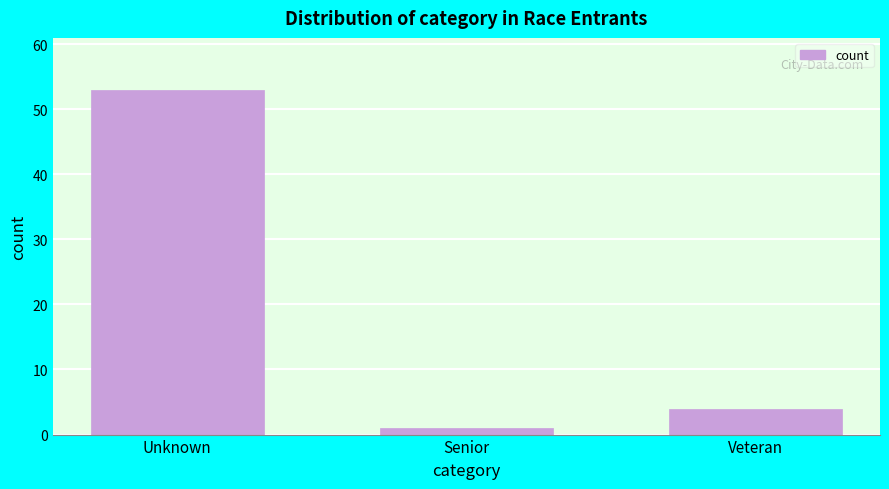

Reading left to right, extract all data points from this chart.

53	1	4